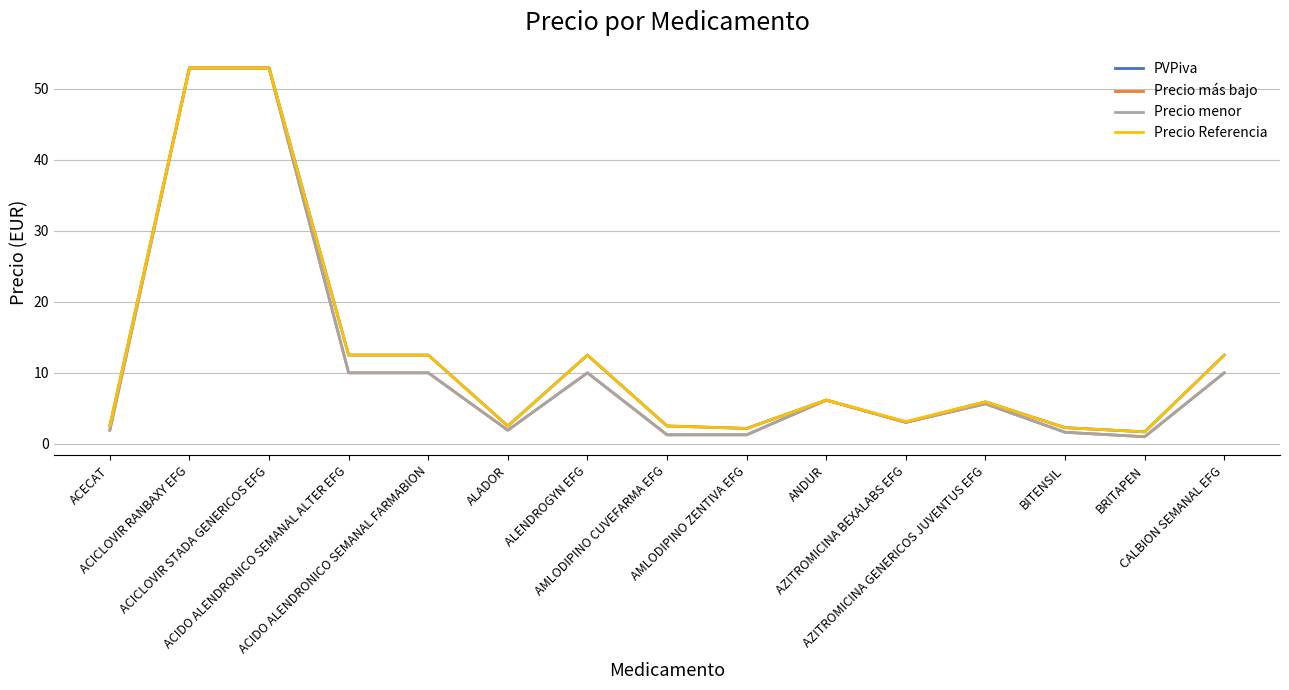

Reading left to right, transcribe all the data shown in this chart.

PVPiva: 2.5	53.0	53.0	12.5	12.5	2.5	12.5	2.5	2.1	6.2	3.0	5.9	2.3	1.7	12.5
Precio más bajo: 1.9	53.0	53.0	10.0	10.0	1.9	10.0	1.2	1.2	6.1	3.0	5.6	1.6	1.0	10.0
Precio menor: 1.9	53.0	53.0	10.0	10.0	1.9	10.0	1.2	1.2	6.1	3.0	5.6	1.6	1.0	10.0
Precio Referencia: 2.5	53.0	53.0	12.5	12.5	2.5	12.5	2.5	2.1	6.2	3.1	5.9	2.3	1.7	12.5